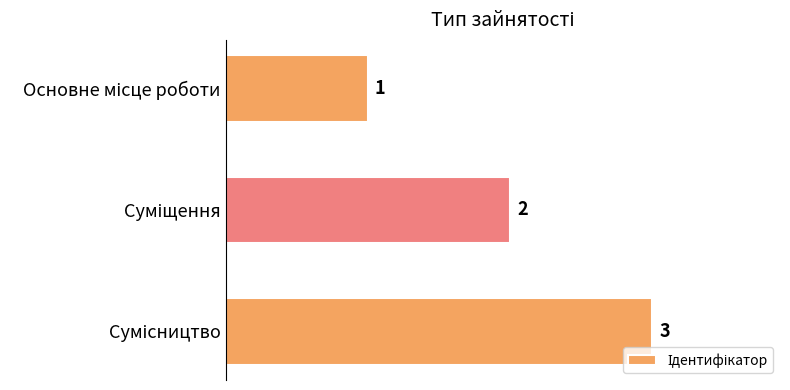

Are the bars grouped side by side (vs. stacked)?

No